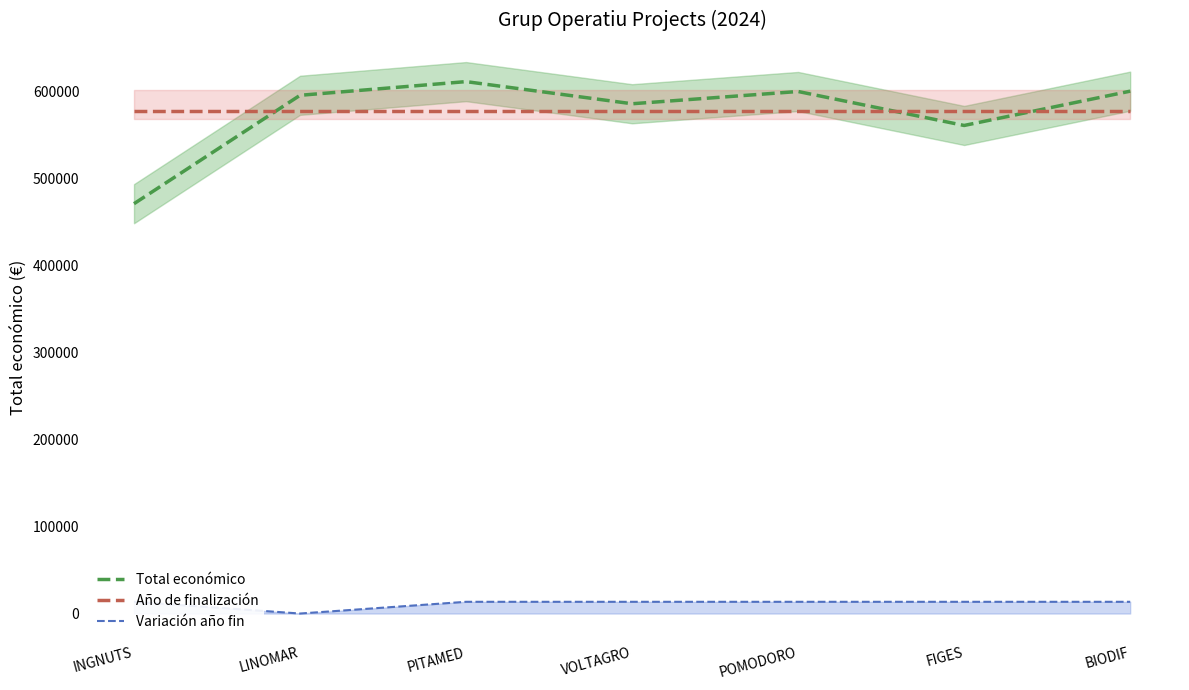

What is the difference between the second highest and minimum values in the Variación año fin series?

13473.8